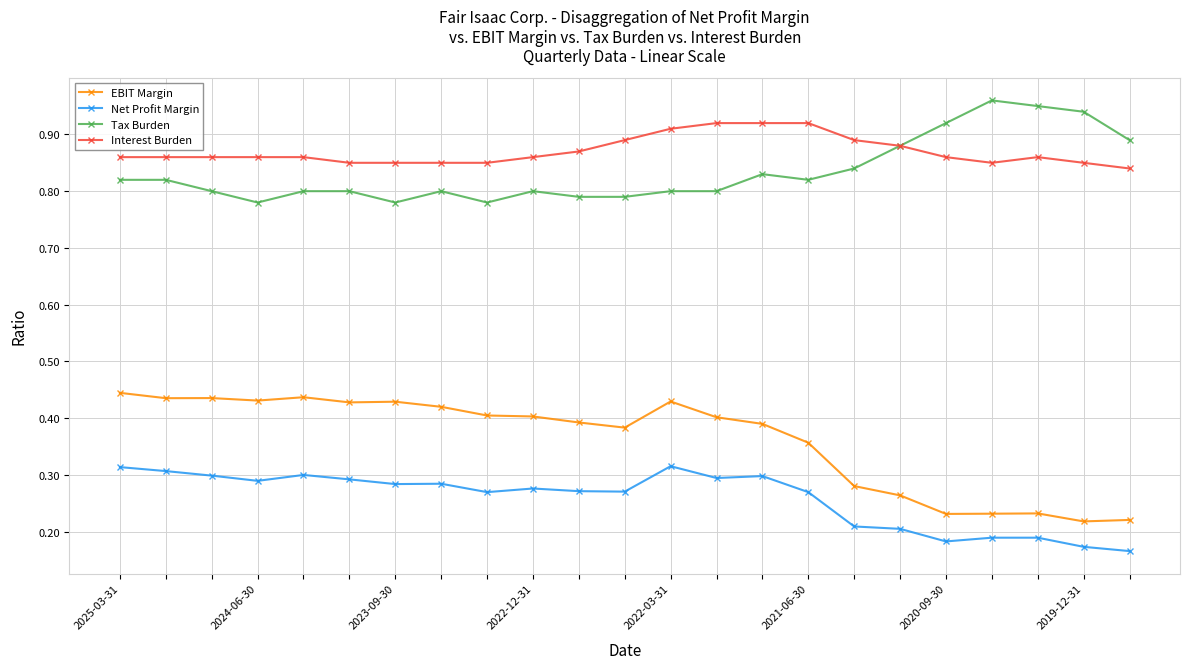

Which series has the largest total across all categories?

Interest Burden